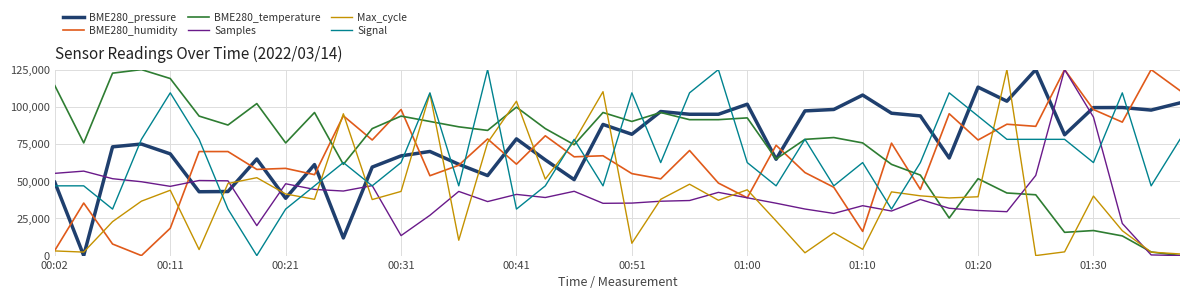

True or false: Max_cycle and BME280_pressure cross at least once.

True